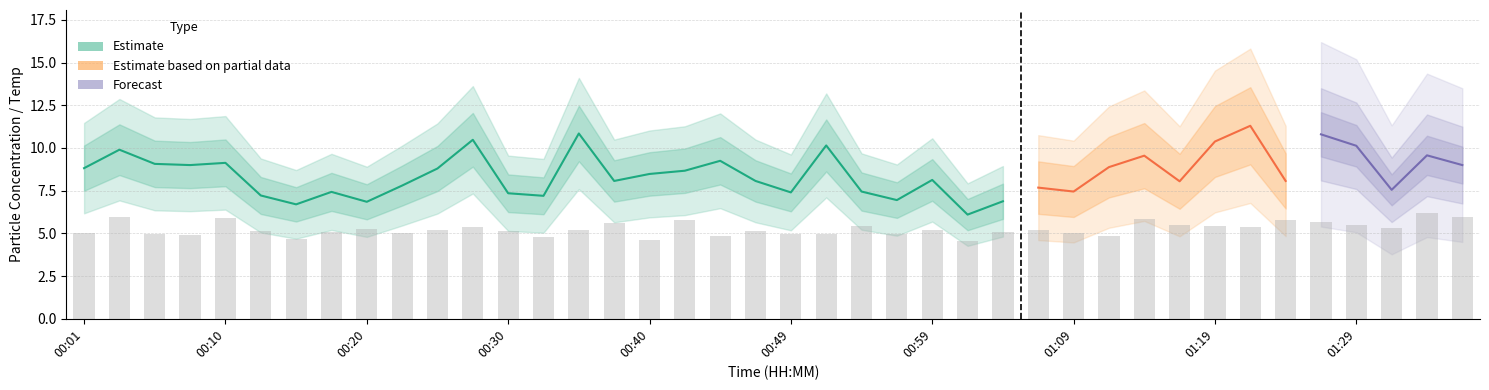

Is the value of SDS_P2 at 00:22 greater than the value of Temp at 00:03?

Yes